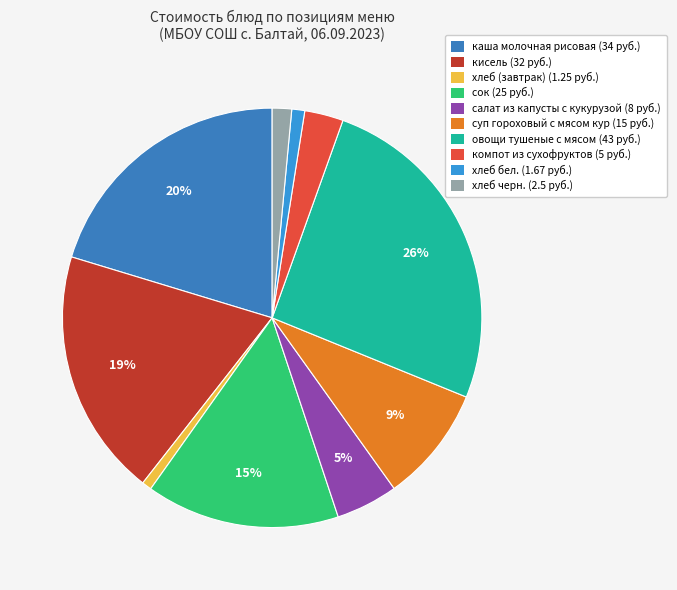

Combined, what portion of the pie is кисель and компот из сухофруктов?

22.1%